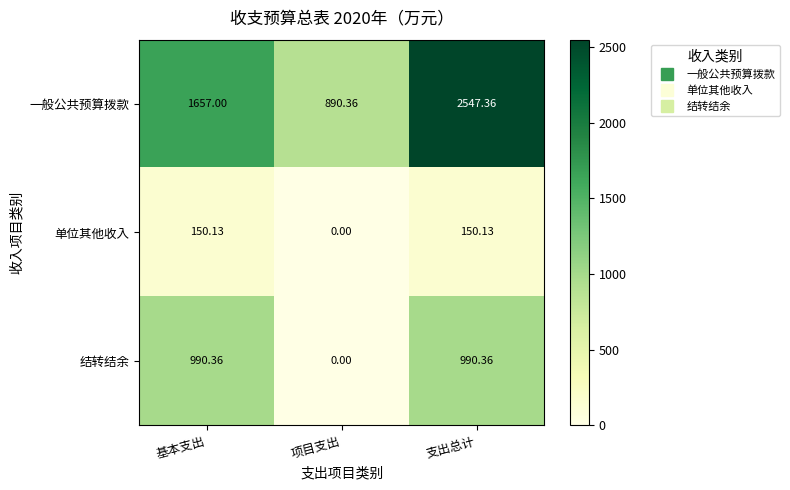

Where is 单位其他收入 nearest to the value 75?

项目支出